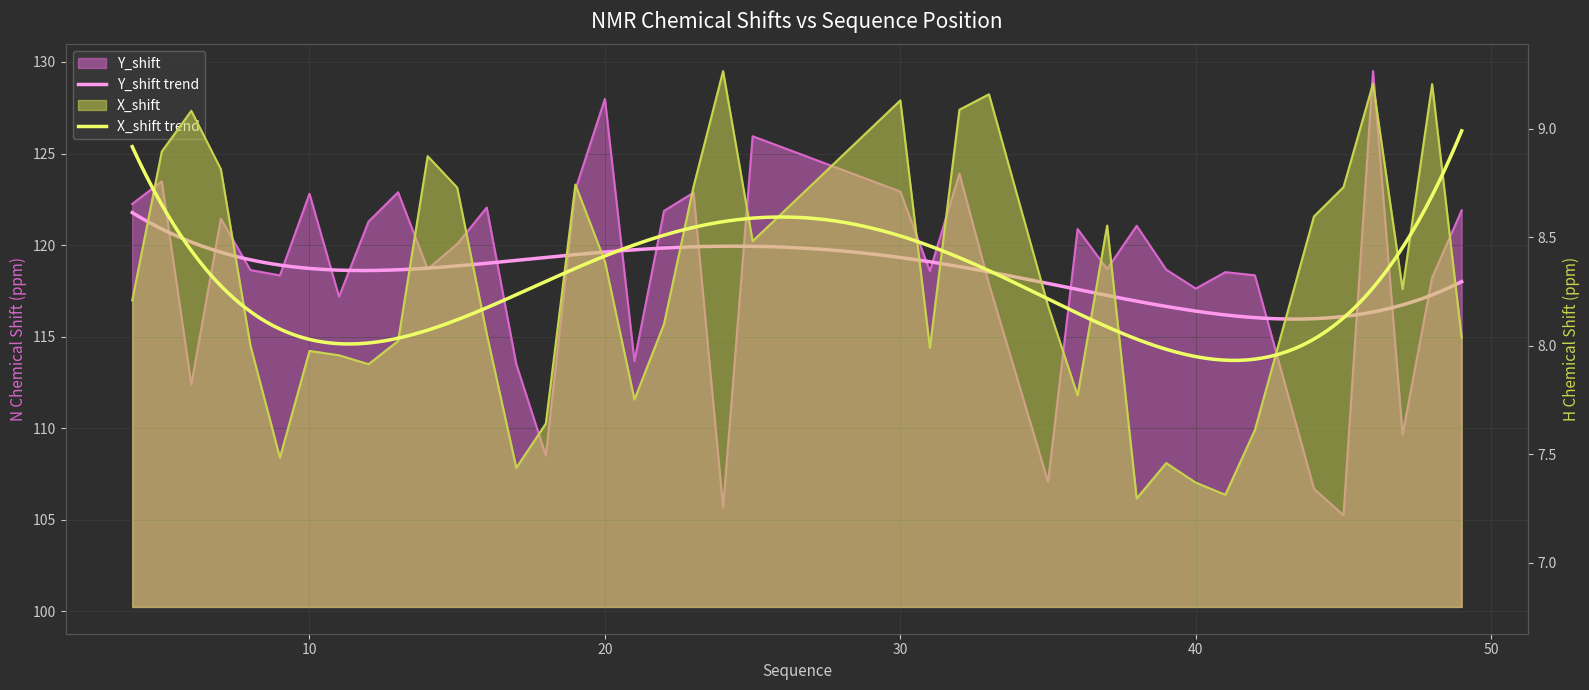

Rank the series by their average value, from lowest to highest.

X_shift, Y_shift